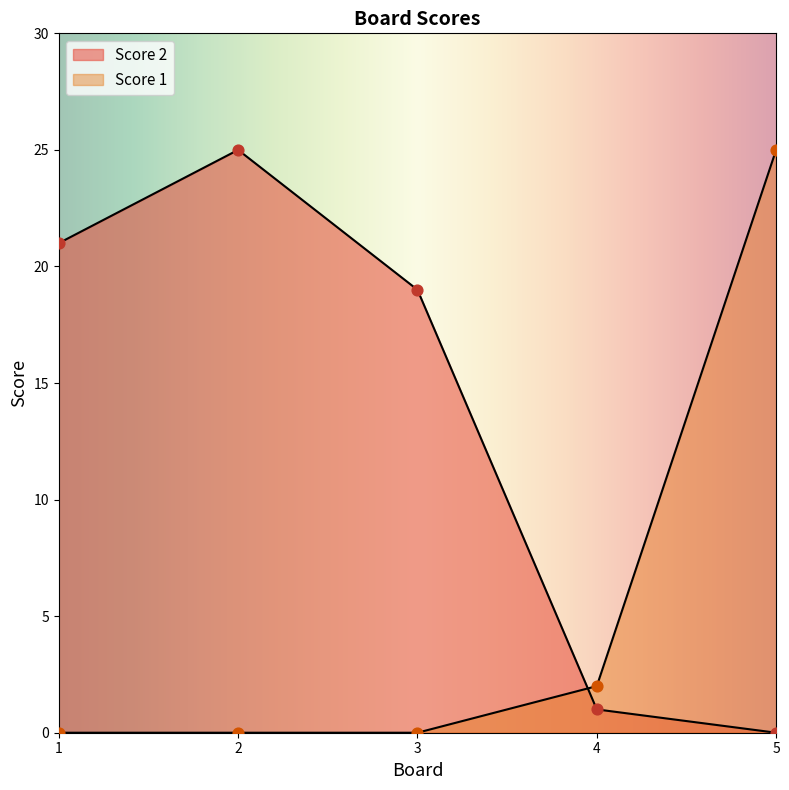

What are all the series names shown in the legend?

Score 2, Score 1